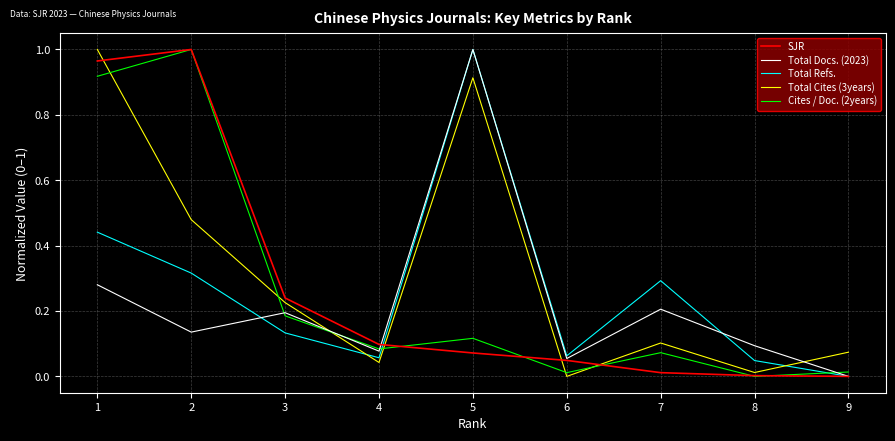

At which label does Total Refs. reach its peak?

5